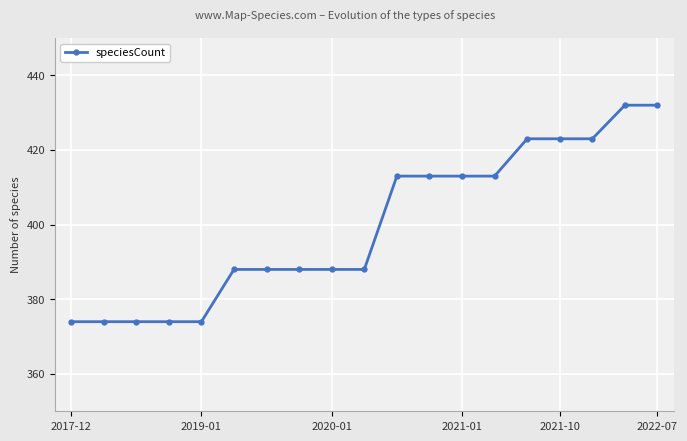

What is the value of the 12th point from the left?

413